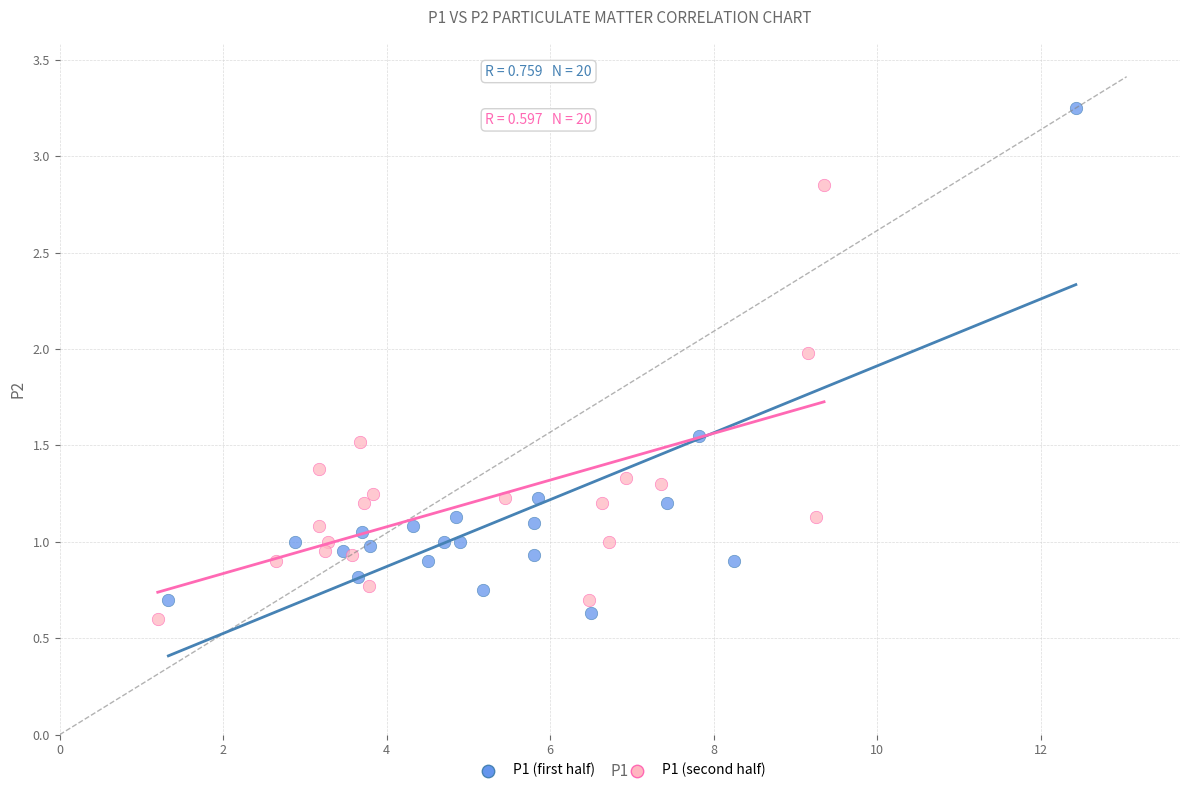

What are all the series names shown in the legend?

P1 (first half), P1 (second half)